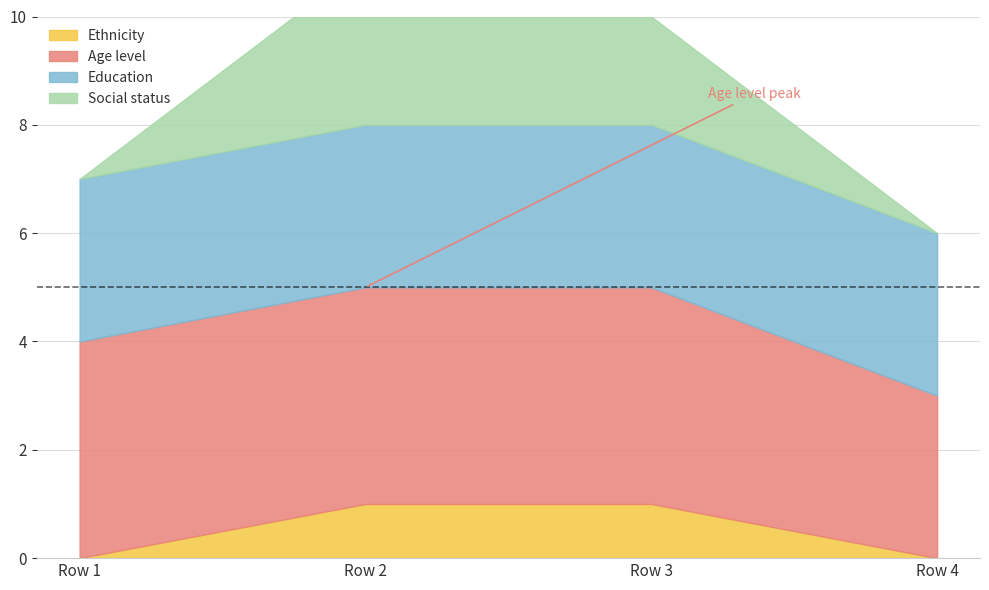

True or false: Education and Age level cross at least once.

False